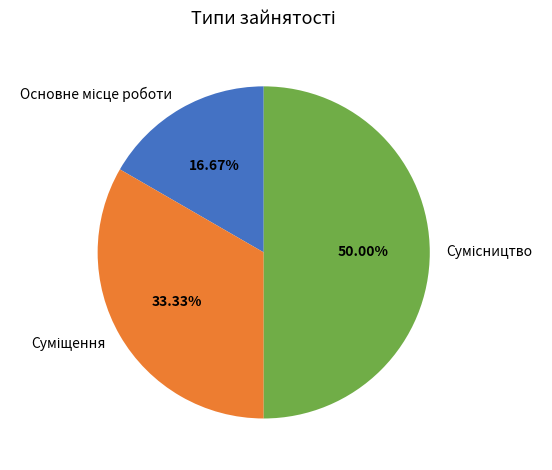

Does any single category account for the majority?

No